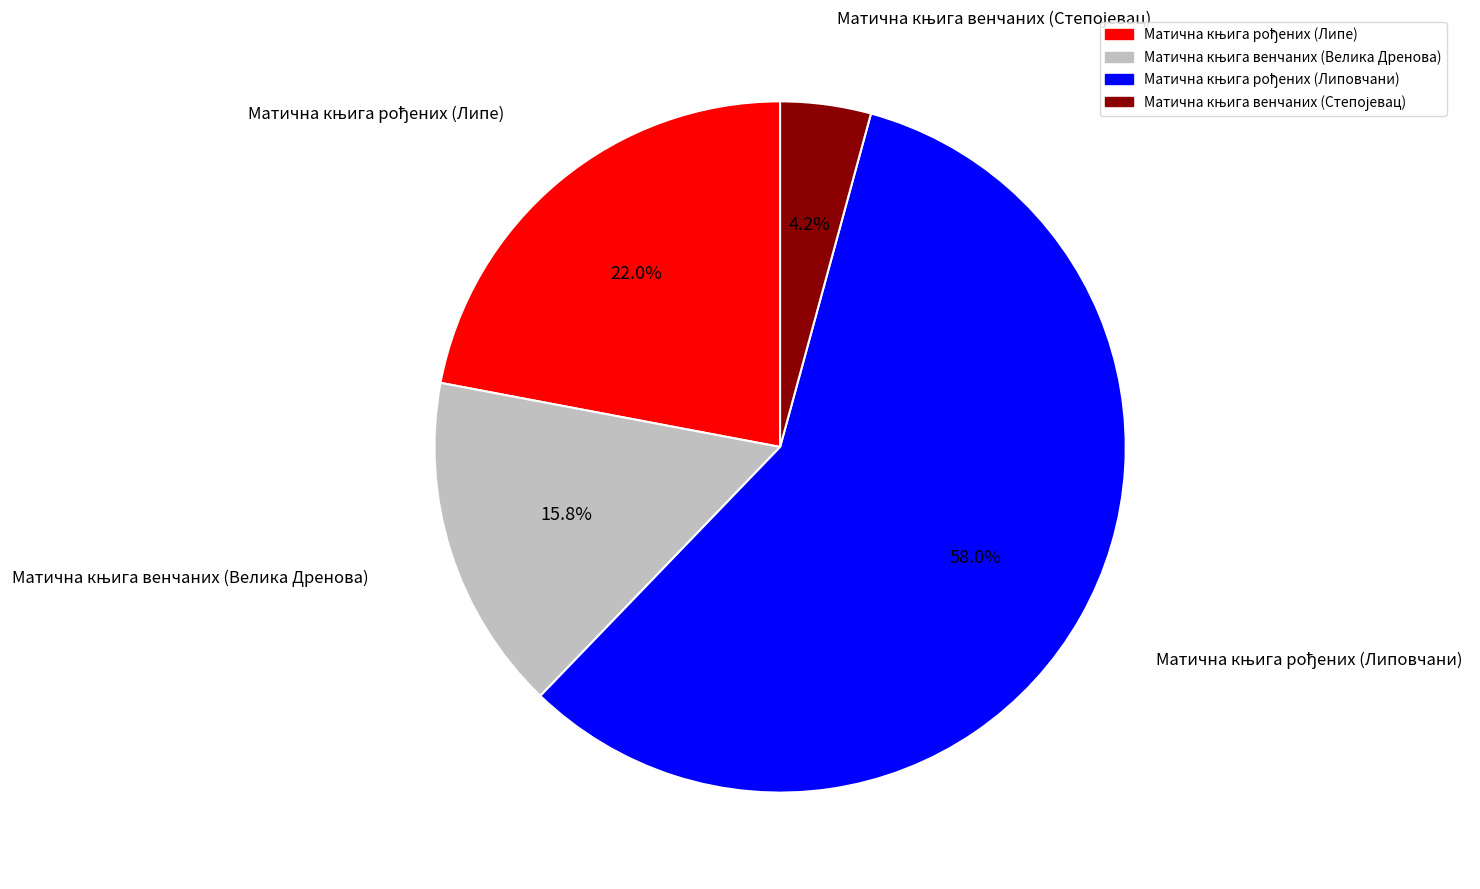

To the nearest percent, what is the difference between the largest and smallest slice percentages?

54%